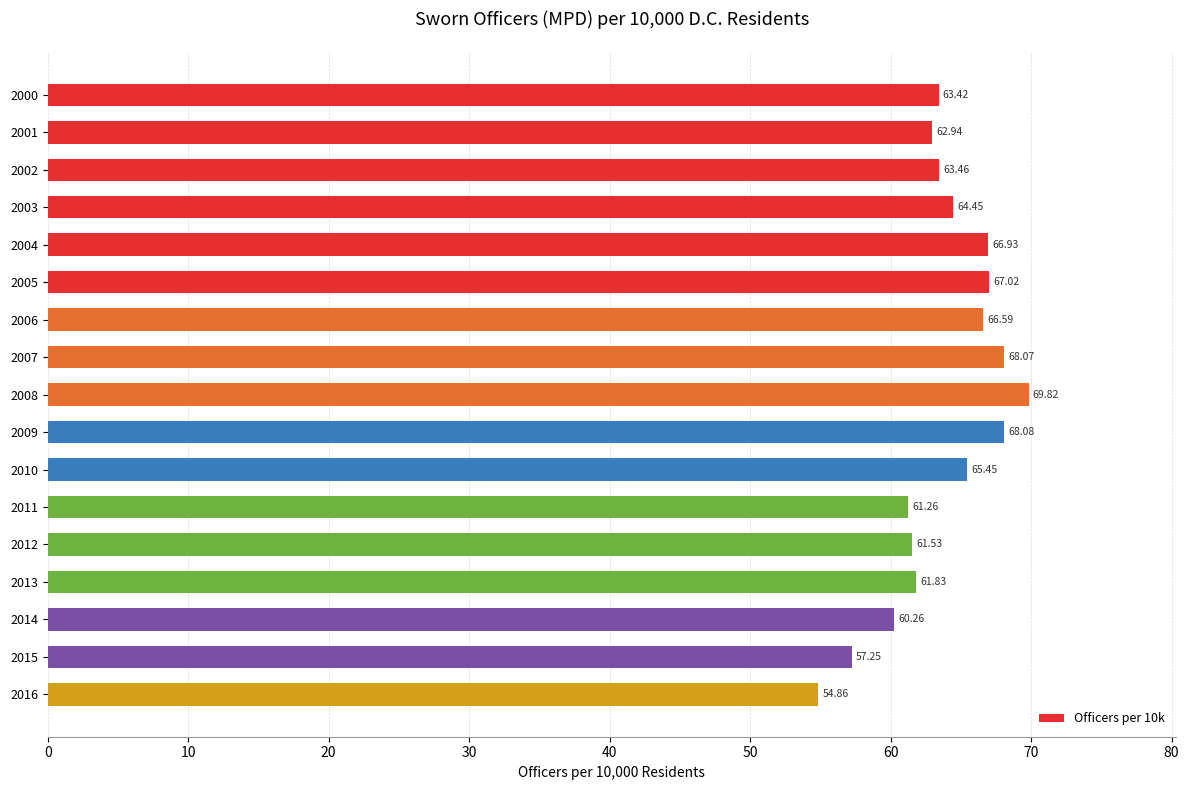

Which category has the lowest value across all series?

2016